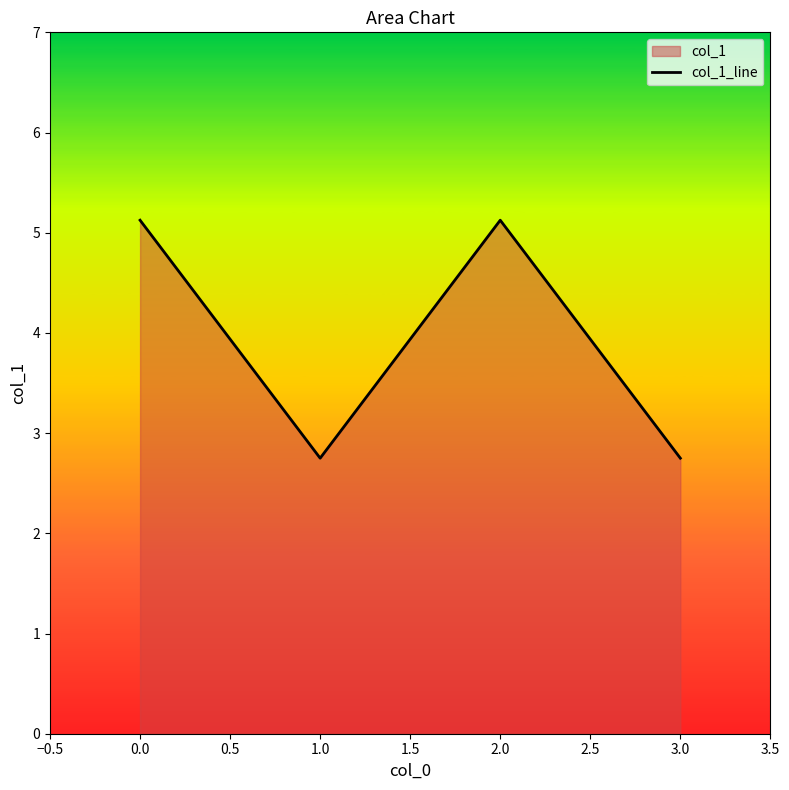

What is the change in value from 2.0 to 3.0?

-2.4